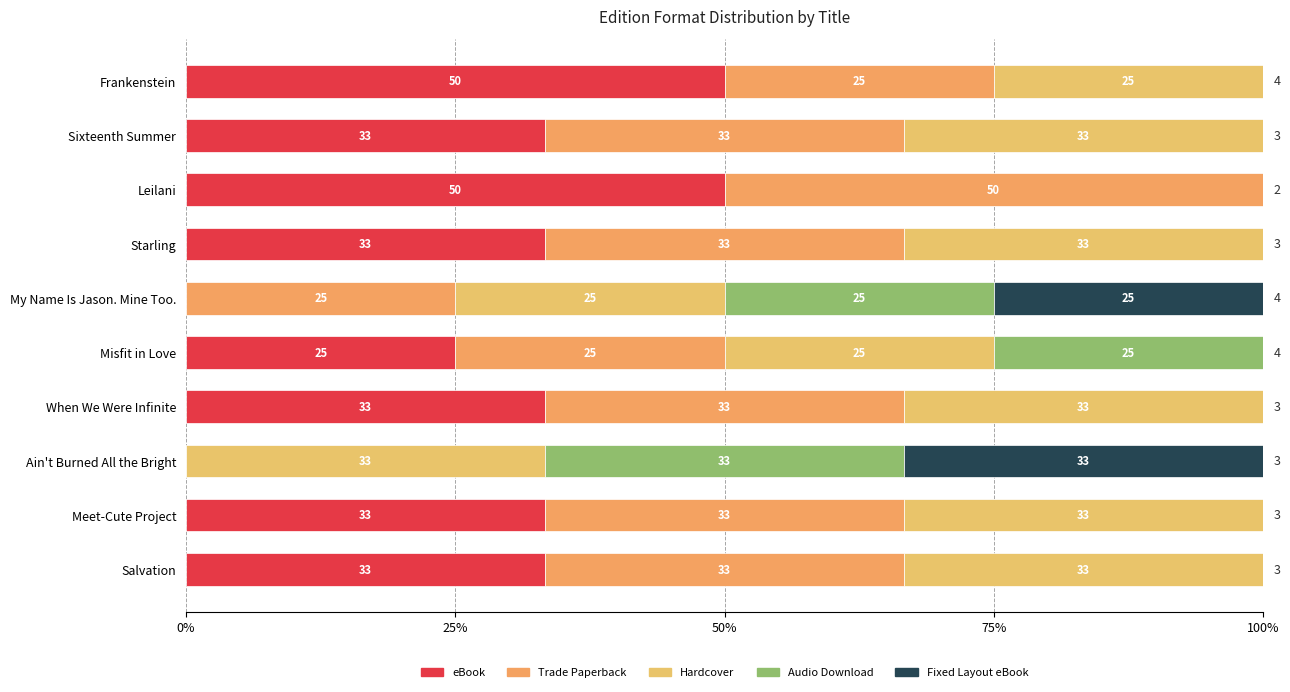

How many bars are there in each group?

5